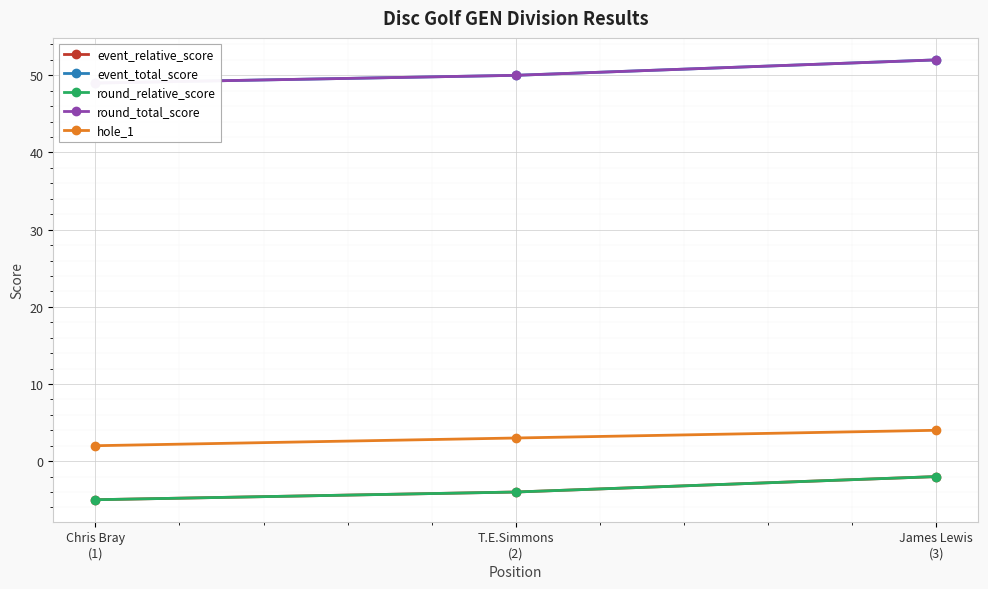

True or false: event_relative_score has a value of -2 at James Lewis
(3).

True